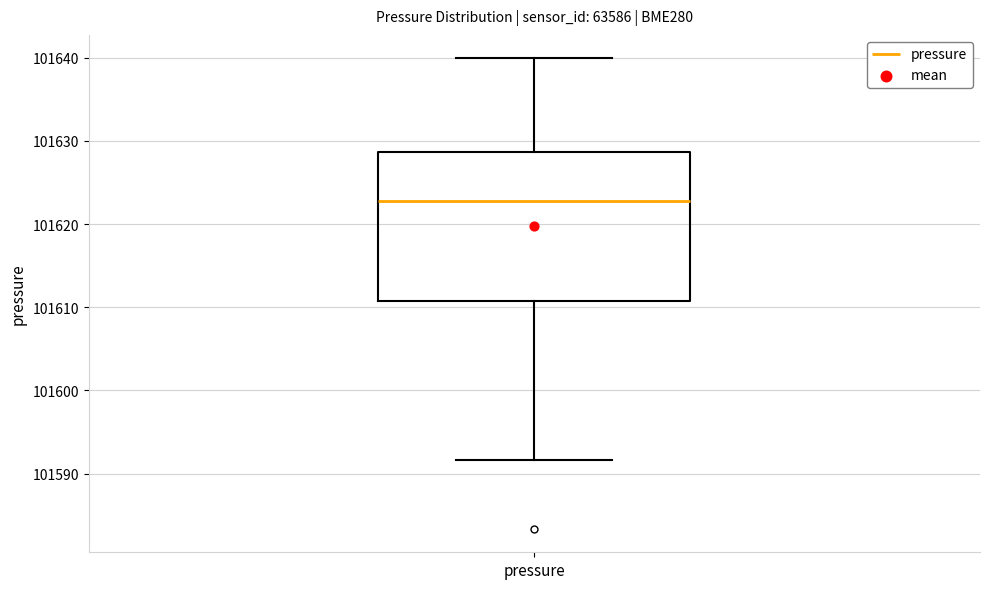

Transcribe this box plot: give where the median line is, the range the box spans, and where the two whiskers end, as read against the y-axis. The values are not printed on the chart, so give them approximately, as read against the axis.

median 101623, box 101611 to 101629, whiskers 101592 to 101640